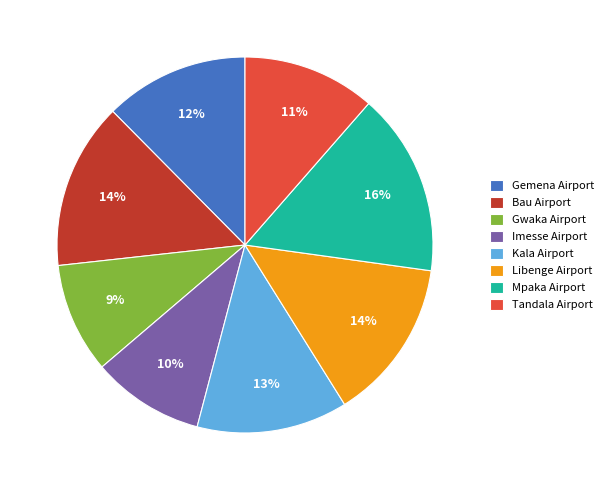

Which slice is the largest?

Mpaka Airport